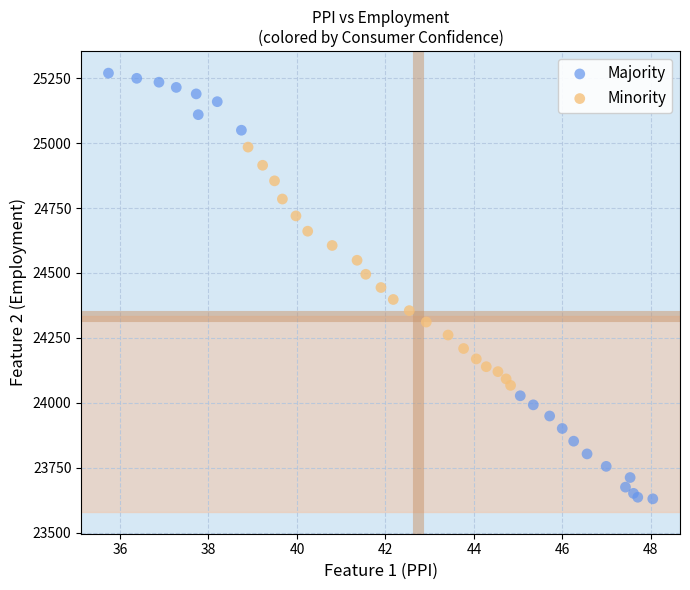

Which series reaches the maximum Y coordinate?

Majority